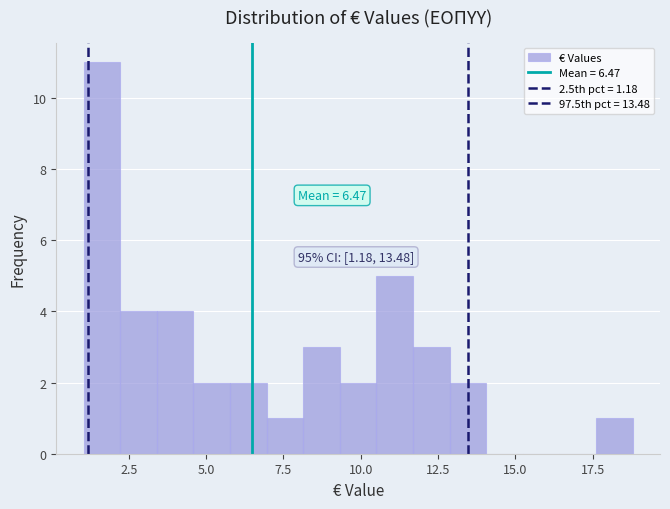

Around what value on the x-axis is the tallest bar? Give the approximate position of its centre, as read against the axis.

1.5